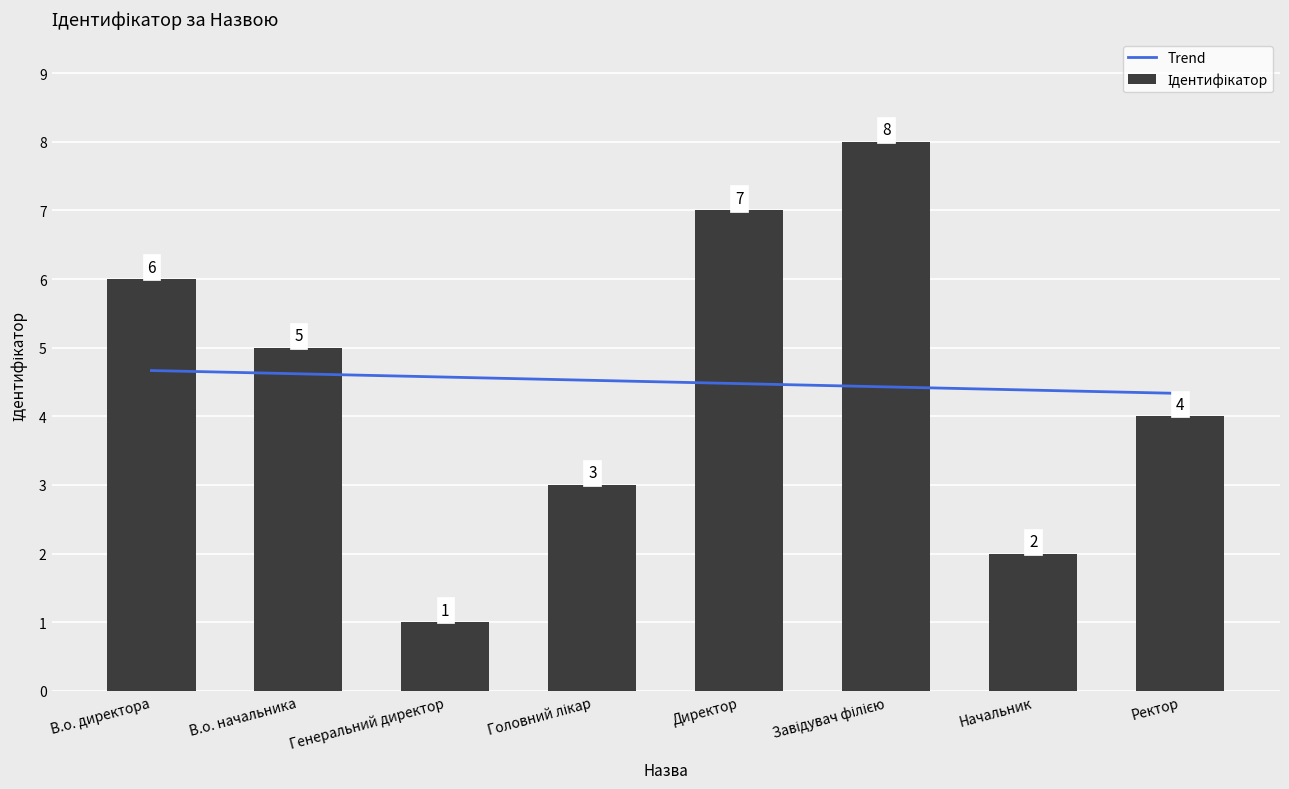

At which category is the sum across all series the highest?

Завідувач філією